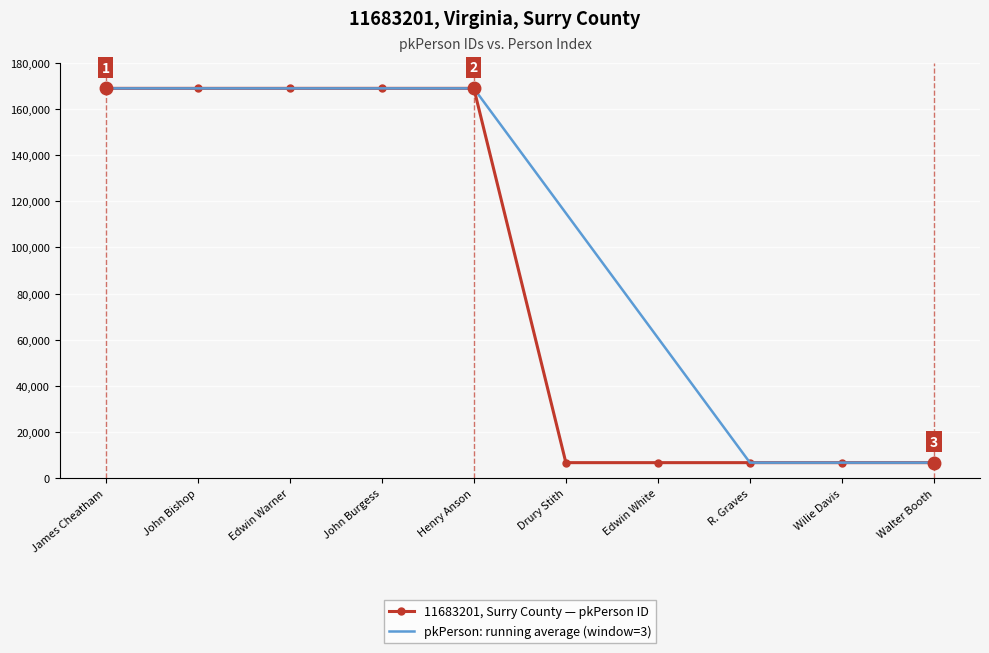

Which series has the largest total across all categories?

pkPerson: running average (window=3)